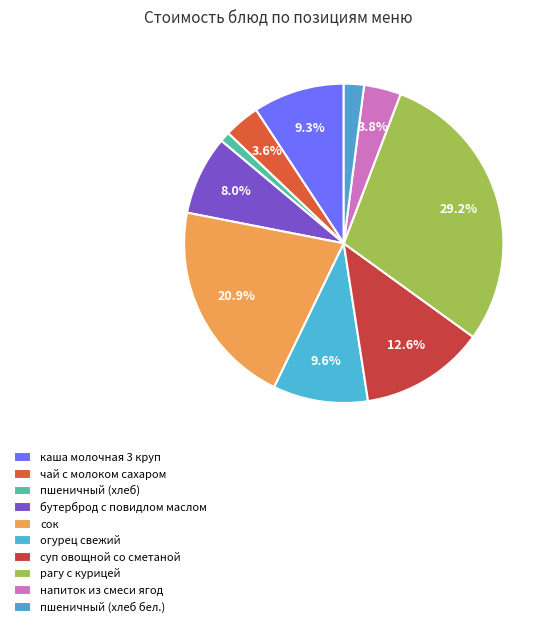

Is огурец свежий the majority of the pie?

No